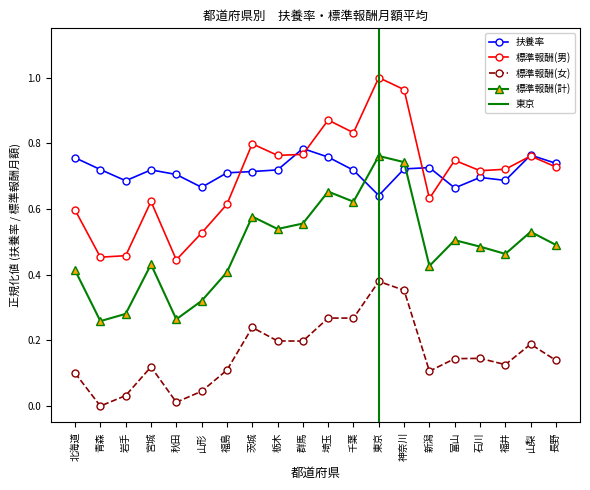

At which category is the sum across all series the highest?

東京